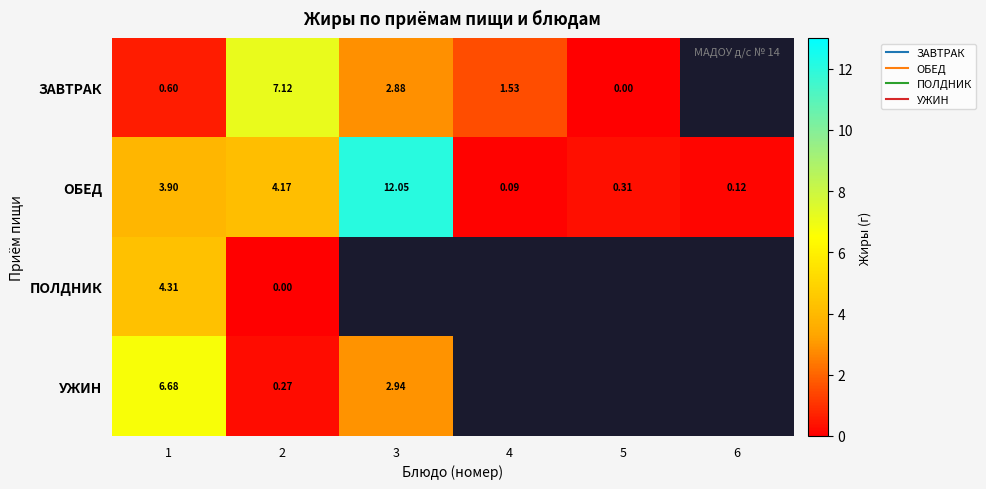

At how many categories does at least one series exceed 0?

6